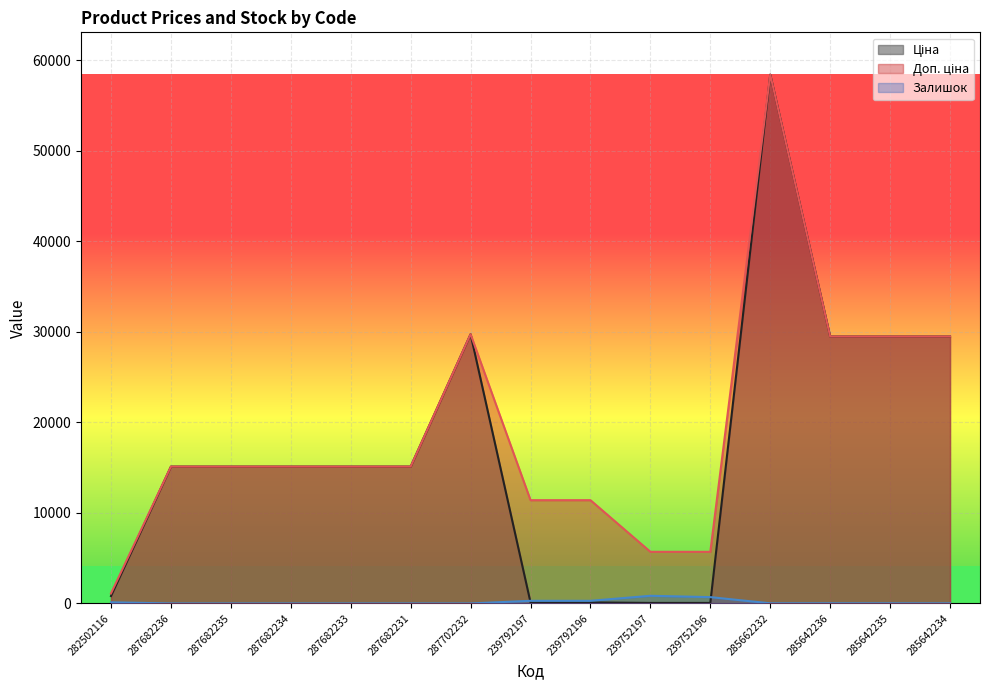

Which series has the widest spread of values?

Ціна